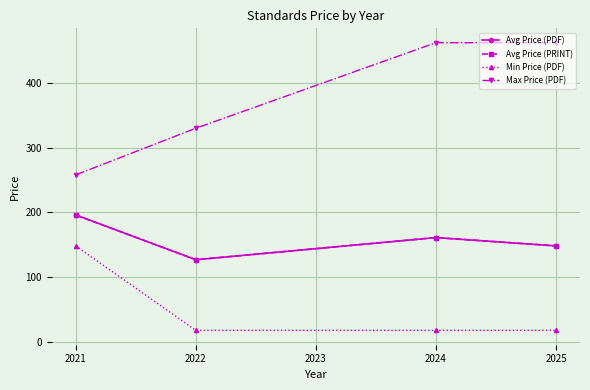

Does the chart have visible grid lines?

Yes